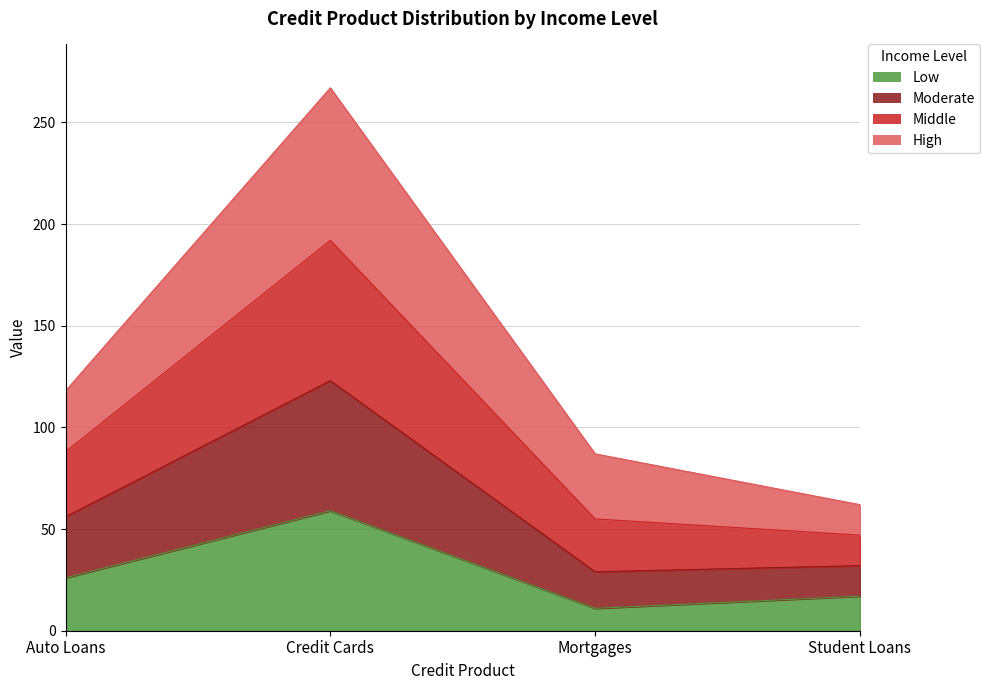

What is the minimum value shown in the chart?

11